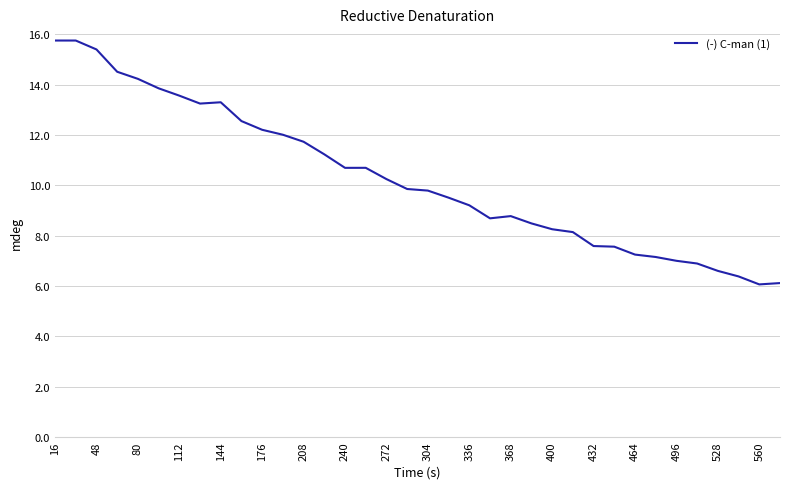

What is the maximum value shown in the chart?

15.8